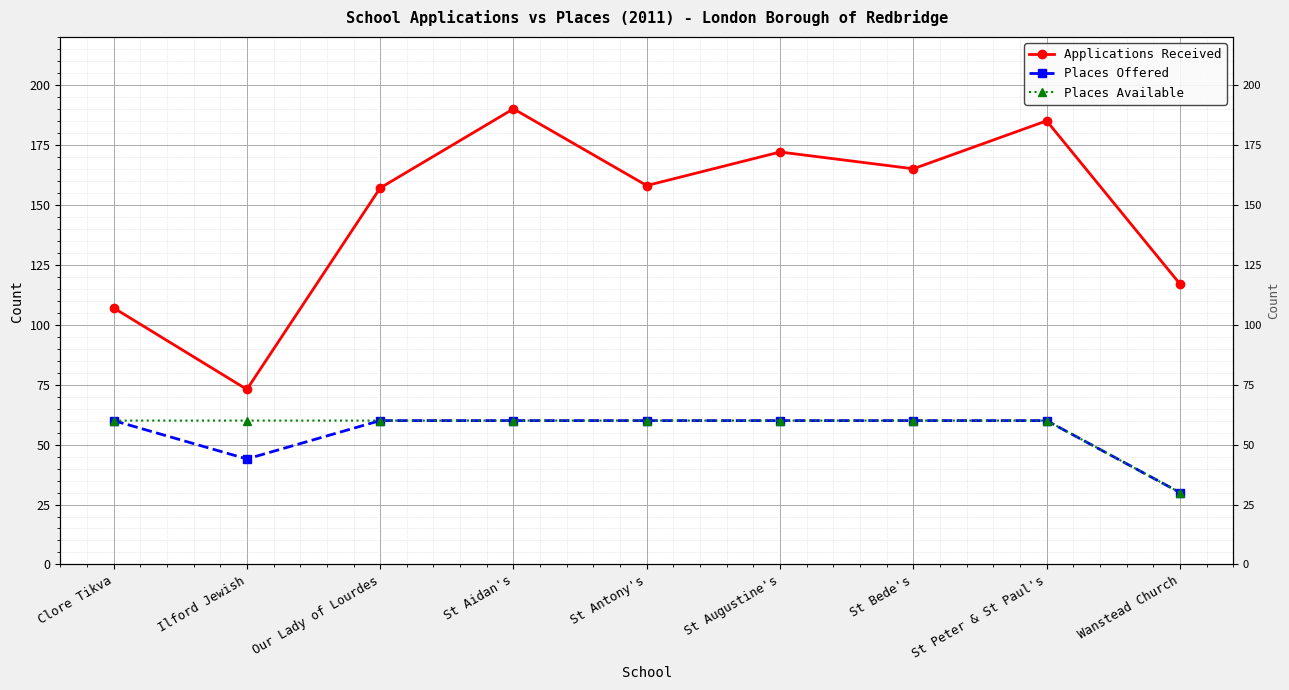

Which series has the largest total across all categories?

Applications Received